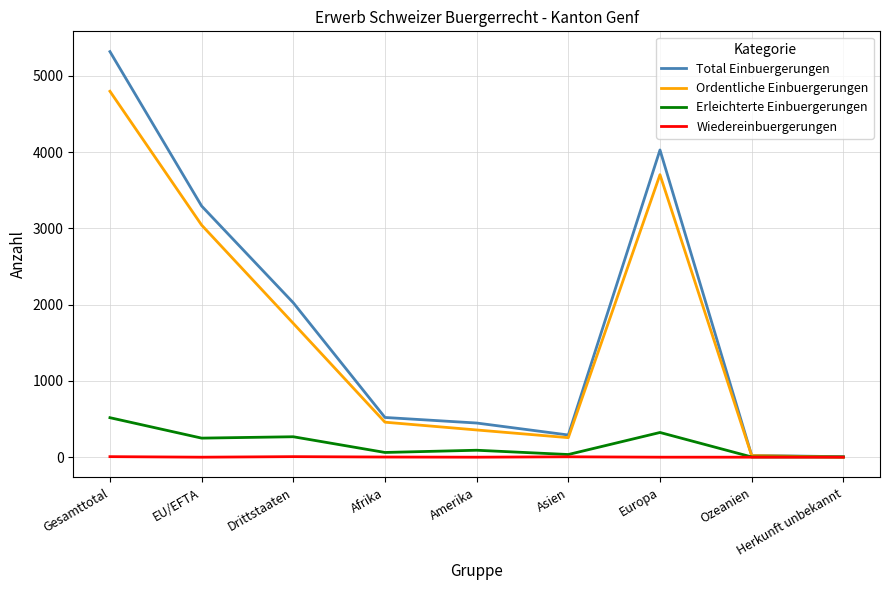

True or false: Wiedereinbuergerungen has a value of 0 at Amerika.

True